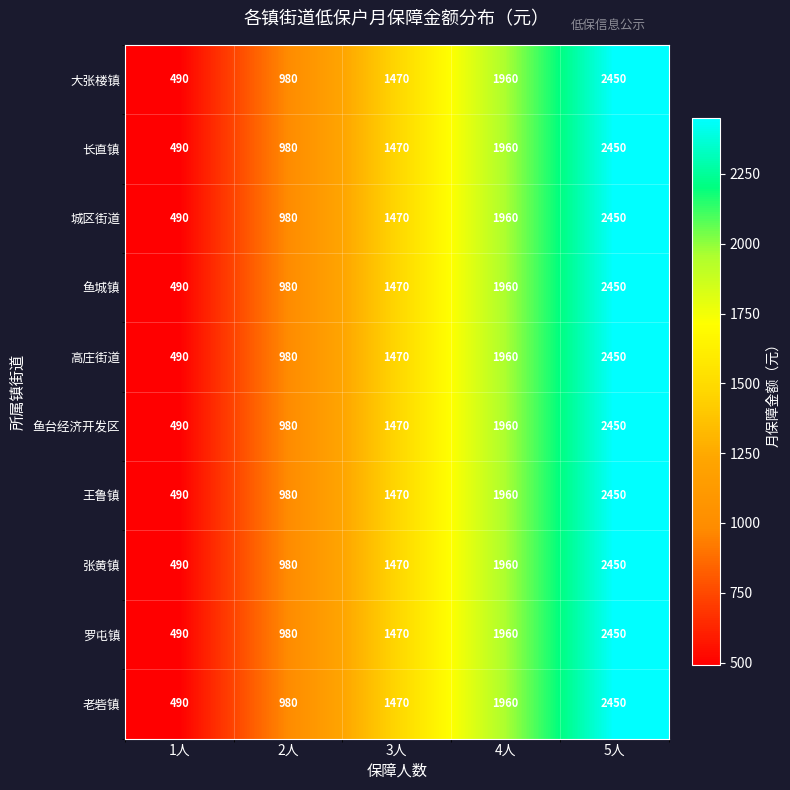

At how many categories does at least one series exceed 1601?

2